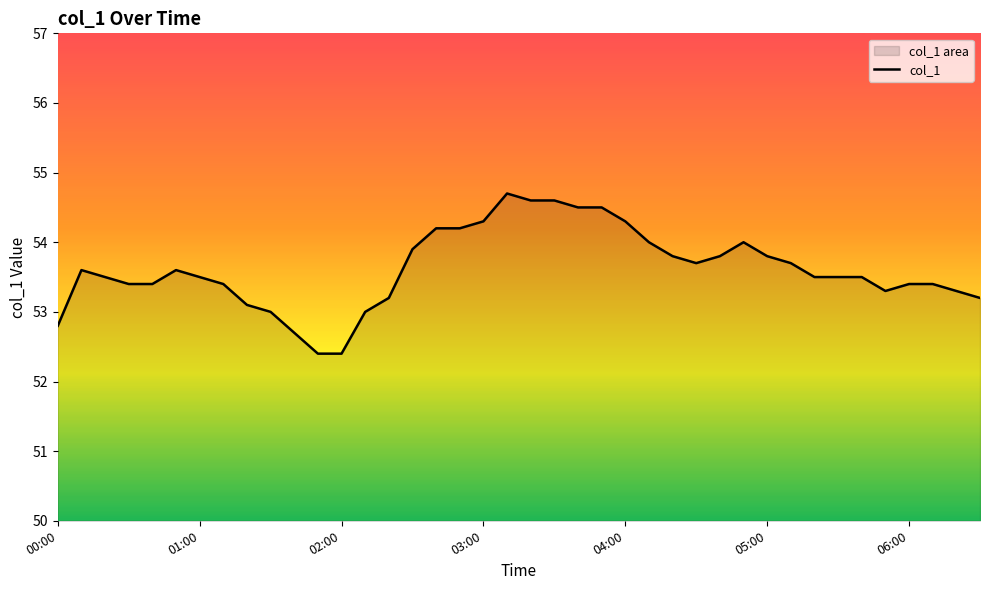

What is the greatest value displayed?

54.7